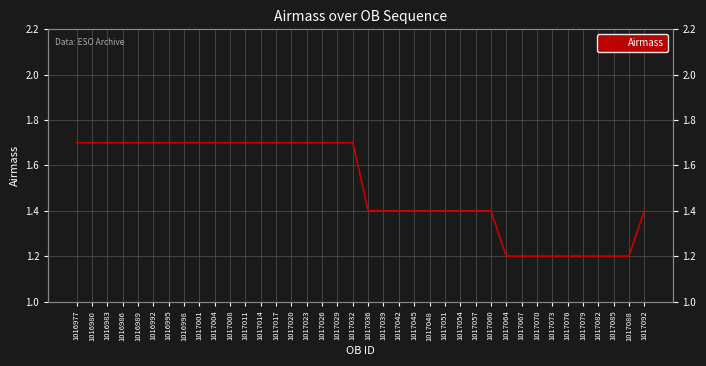

What is the sum of all values?

57.1